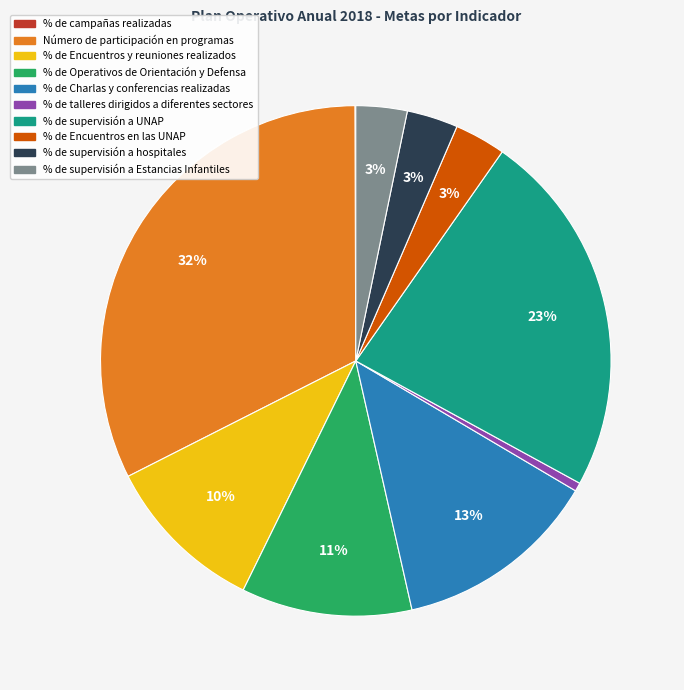

The % de Charlas y conferencias realizadas slice represents 2% of the pie. True or false?

False